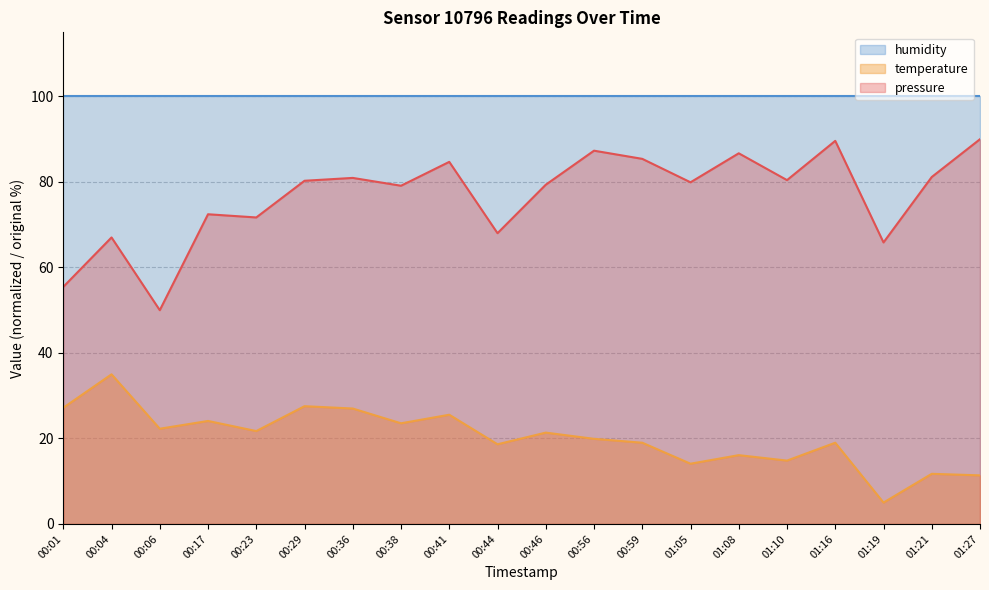

At 01:16, list the series in order from largest to smallest.

humidity, pressure, temperature